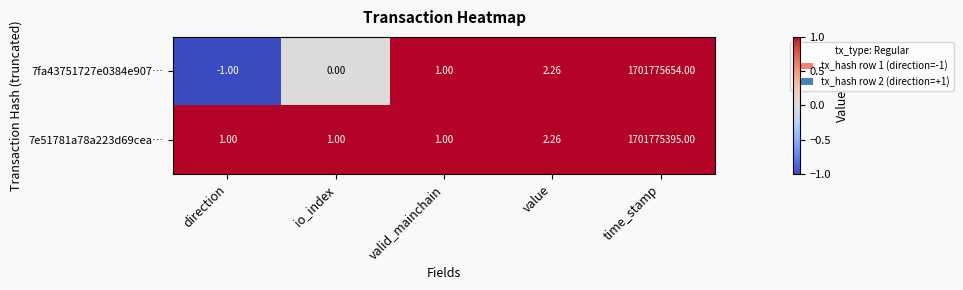

At which category does the chart reach its peak across all series?

time_stamp